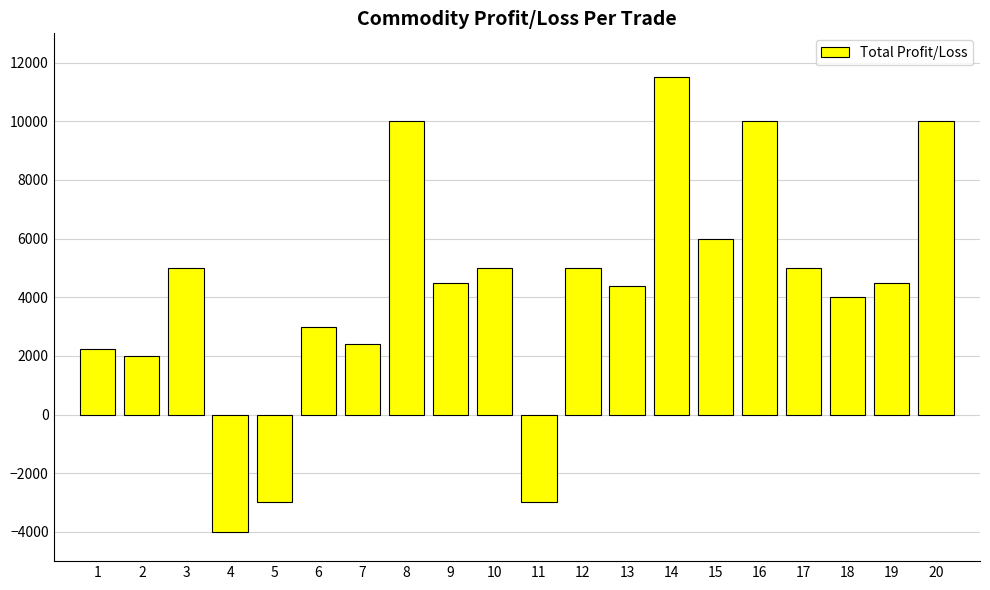

Reading left to right, extract all data points from this chart.

2250	2000	5000	-4000	-3000	3000	2400	10000	4500	5000	-3000	5000	4375	11500	6000	10000	5000	4000	4500	10000